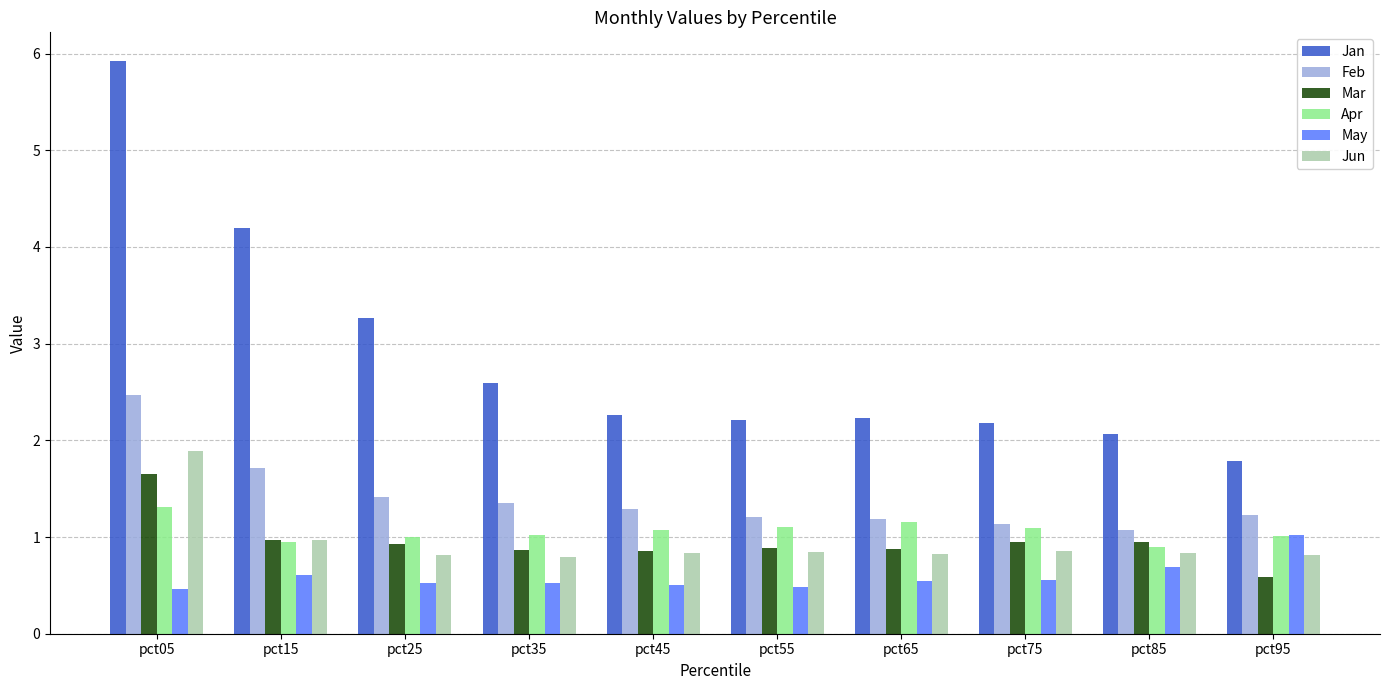

What is the sum of all May values?

5.9